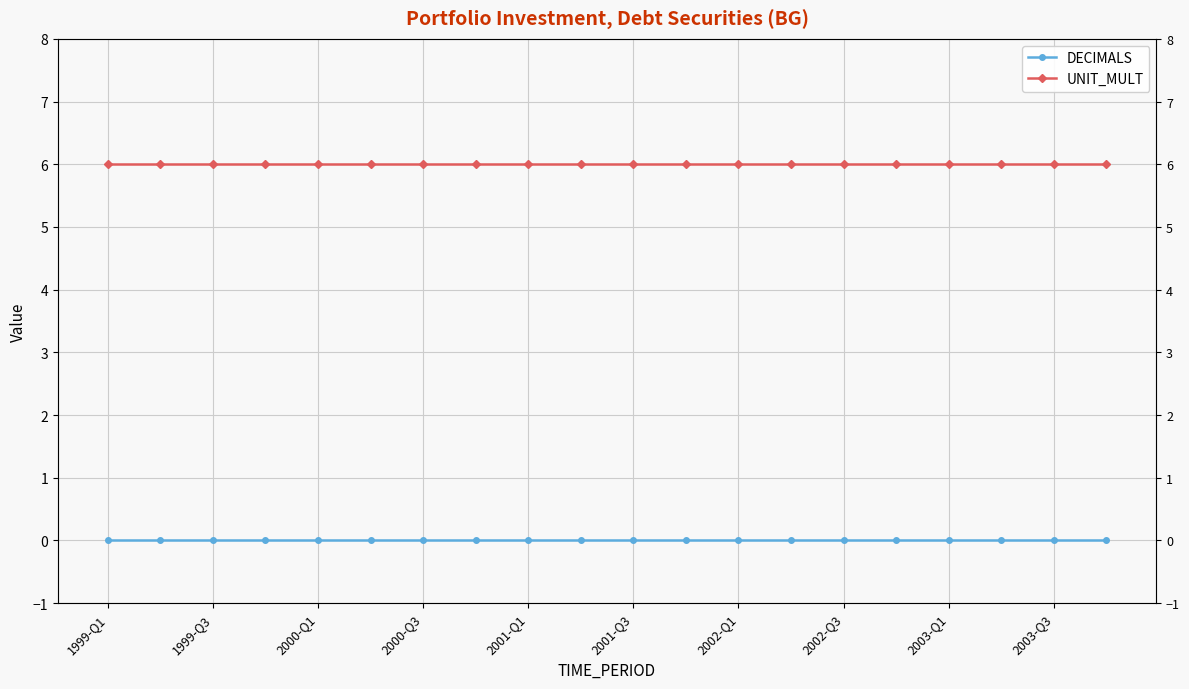

What are all the series names shown in the legend?

DECIMALS, UNIT_MULT